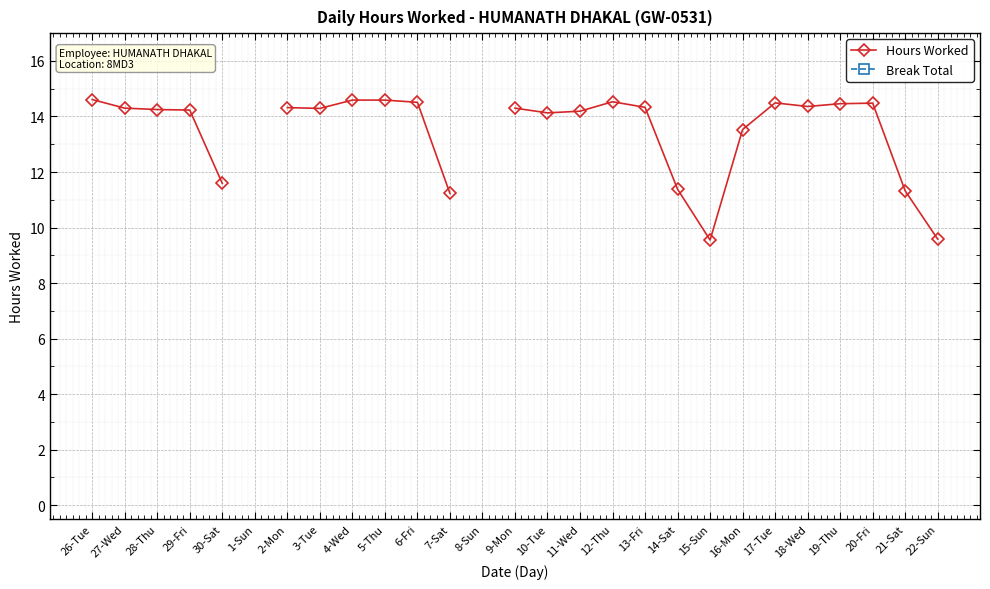

True or false: Break Total and Hours Worked cross at least once.

False